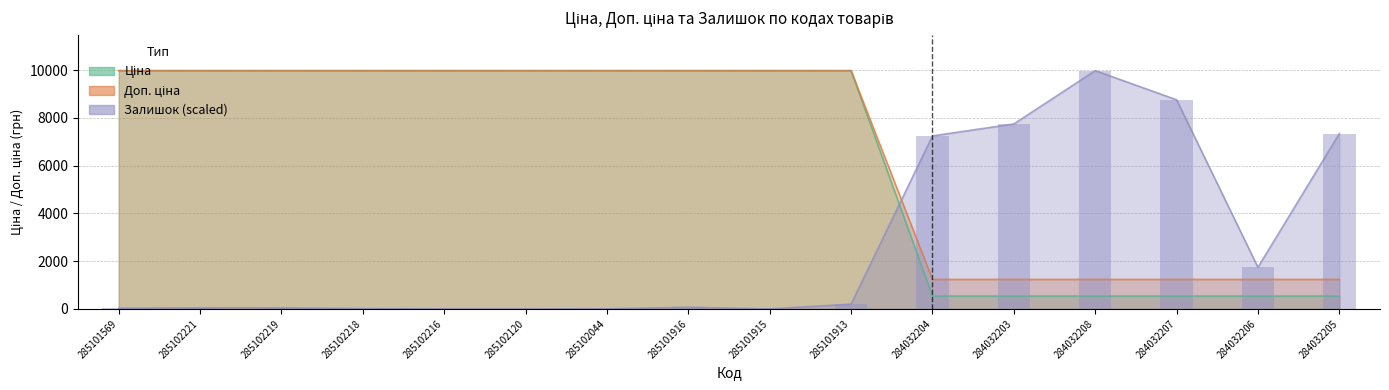

Which series changed the most between 285102219 and 284032205?

Ціна